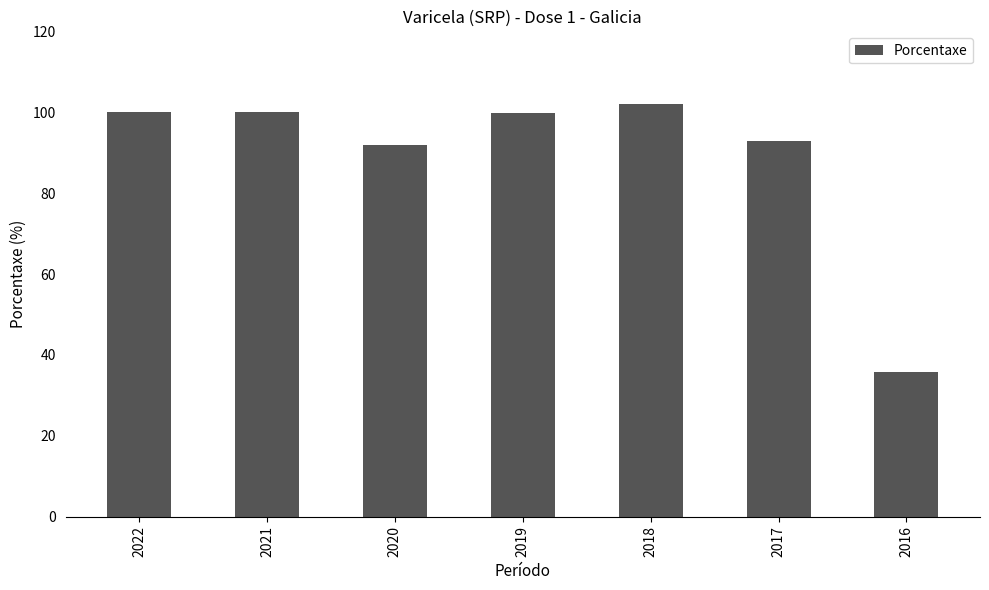

Which category has the highest value across all series?

2018